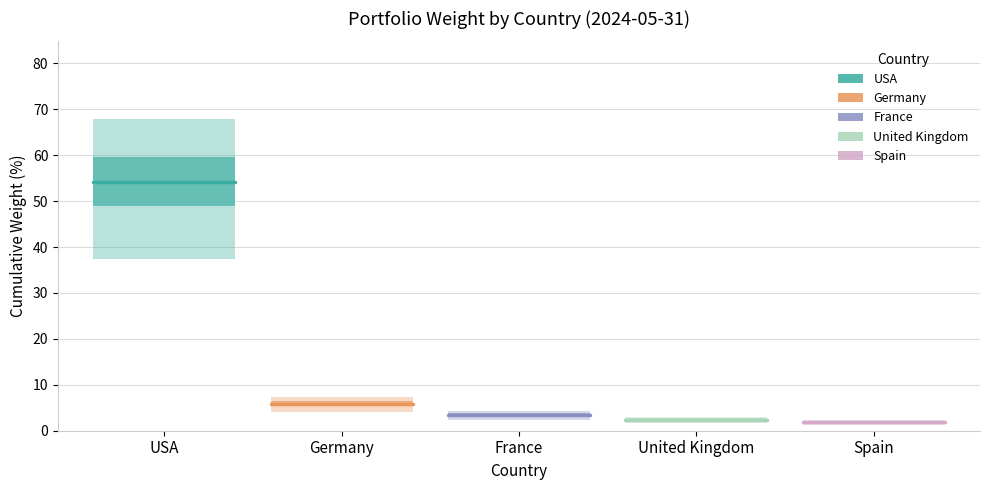

What is the label of the 2nd point from the left?

Germany